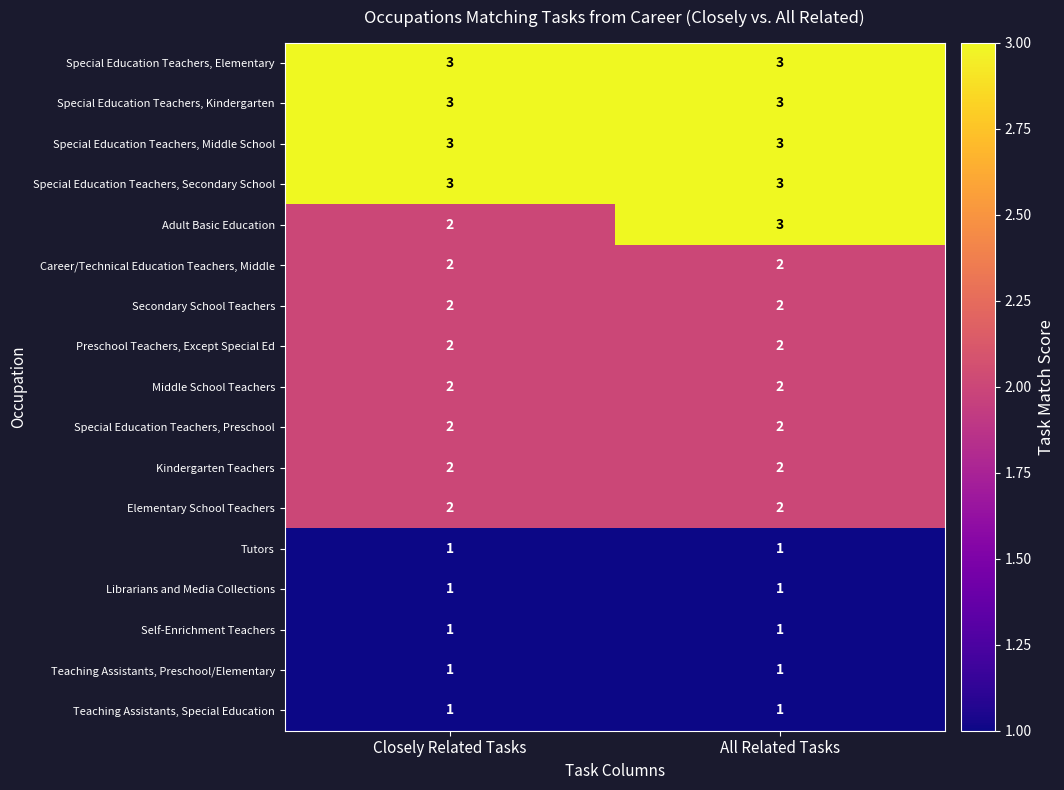

At which category is the sum across all series the highest?

All Related Tasks